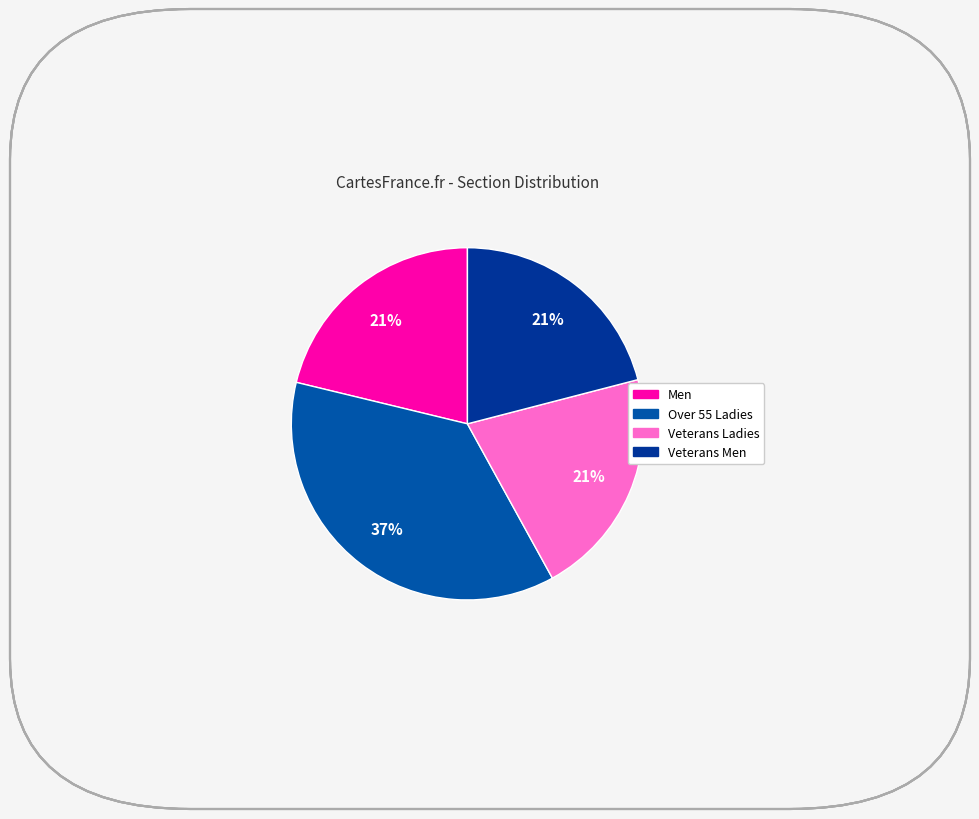

The Men slice represents 21% of the pie. True or false?

True